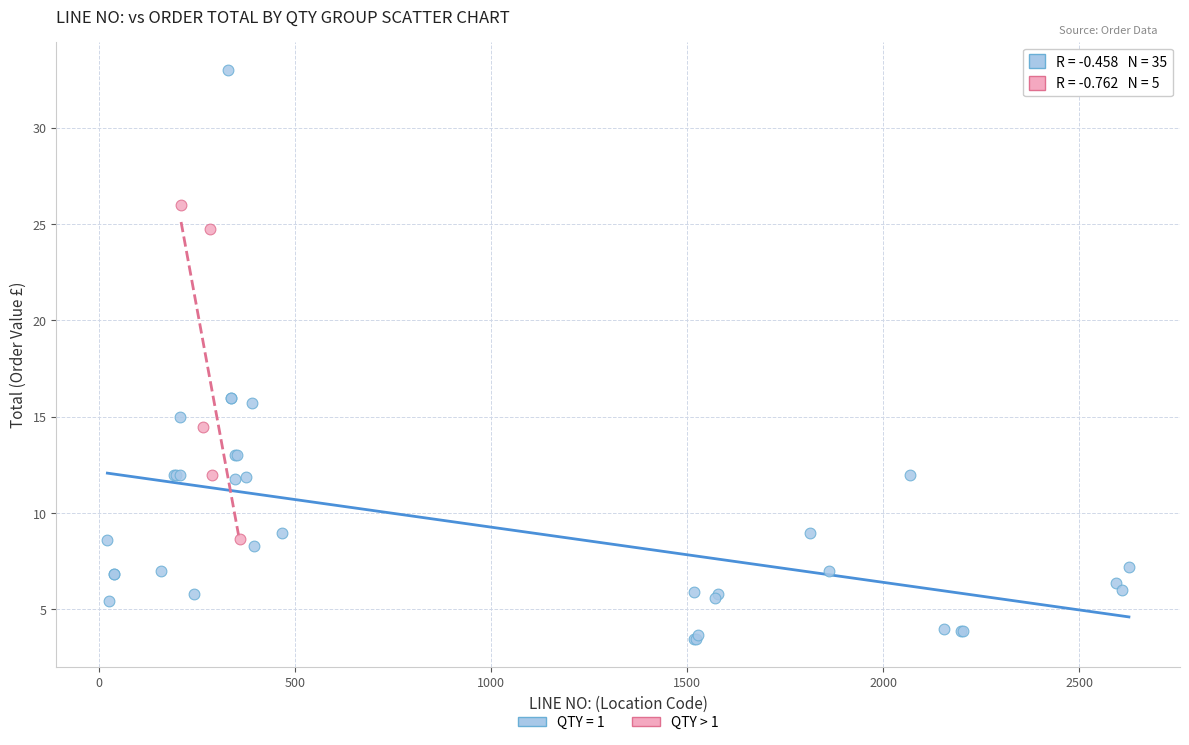

Which series has the widest spread of Y values?

QTY = 1